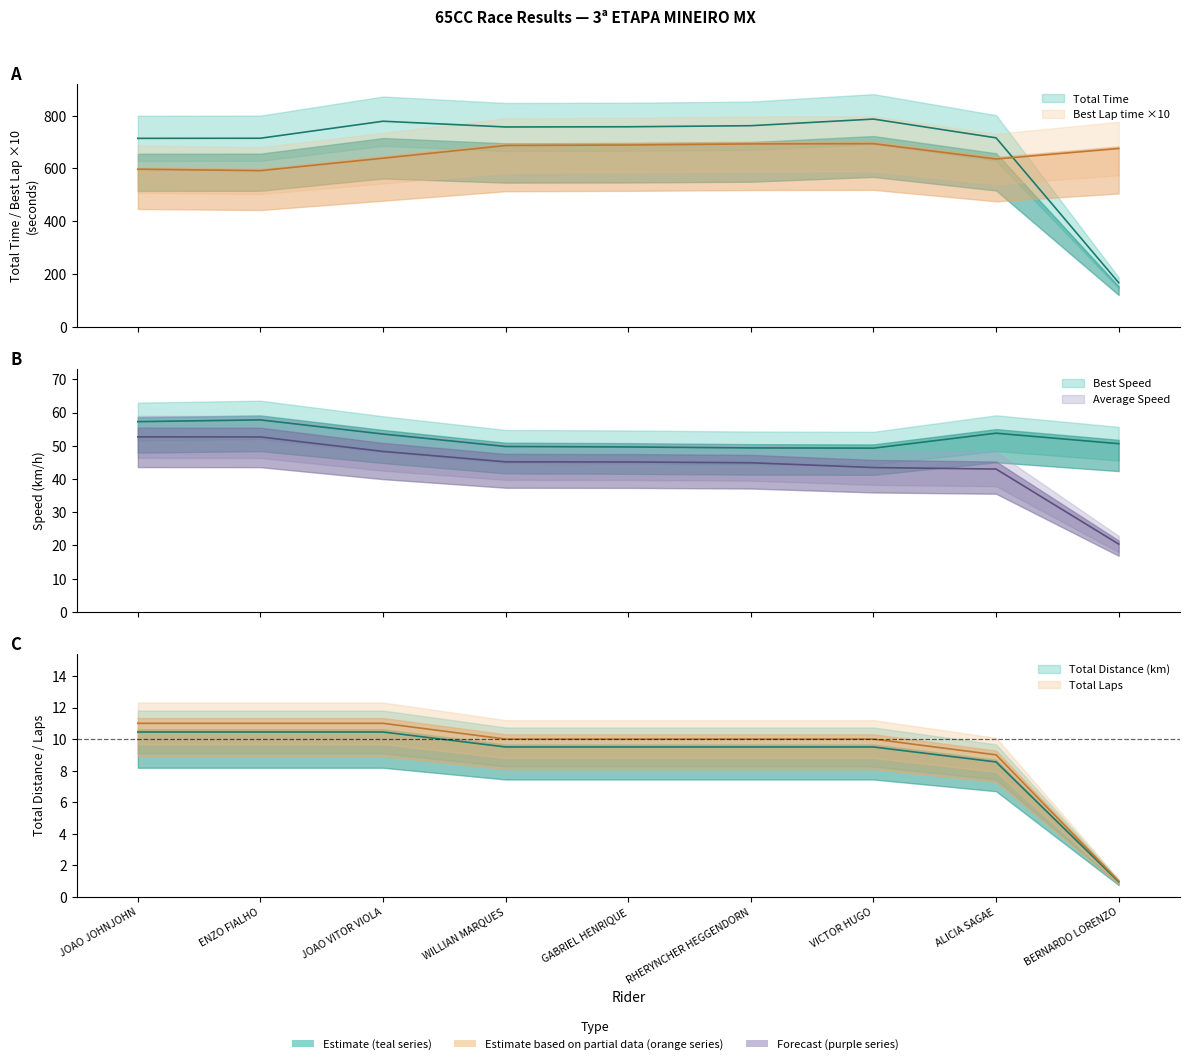

What is the label of the 7th point from the left?

VICTOR HUGO